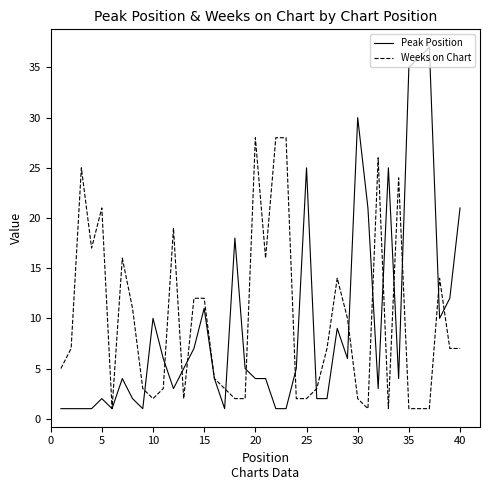

Which series has the largest range (max minus min)?

Peak Position